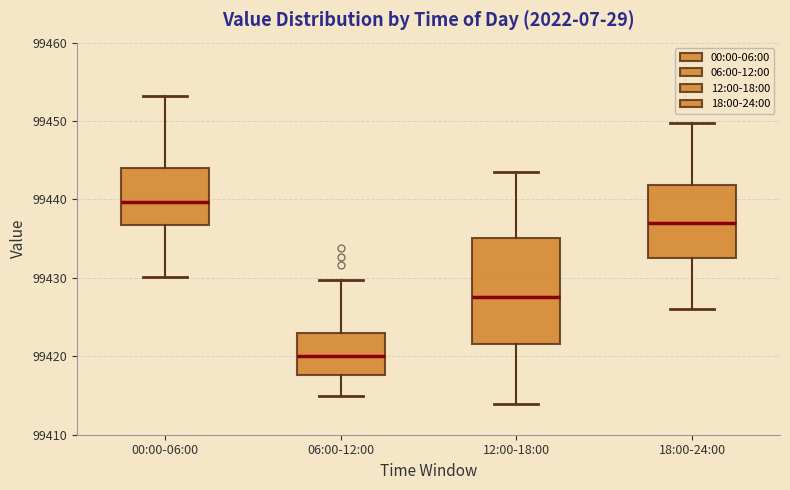

Which box's median line is the highest?

00:00-06:00